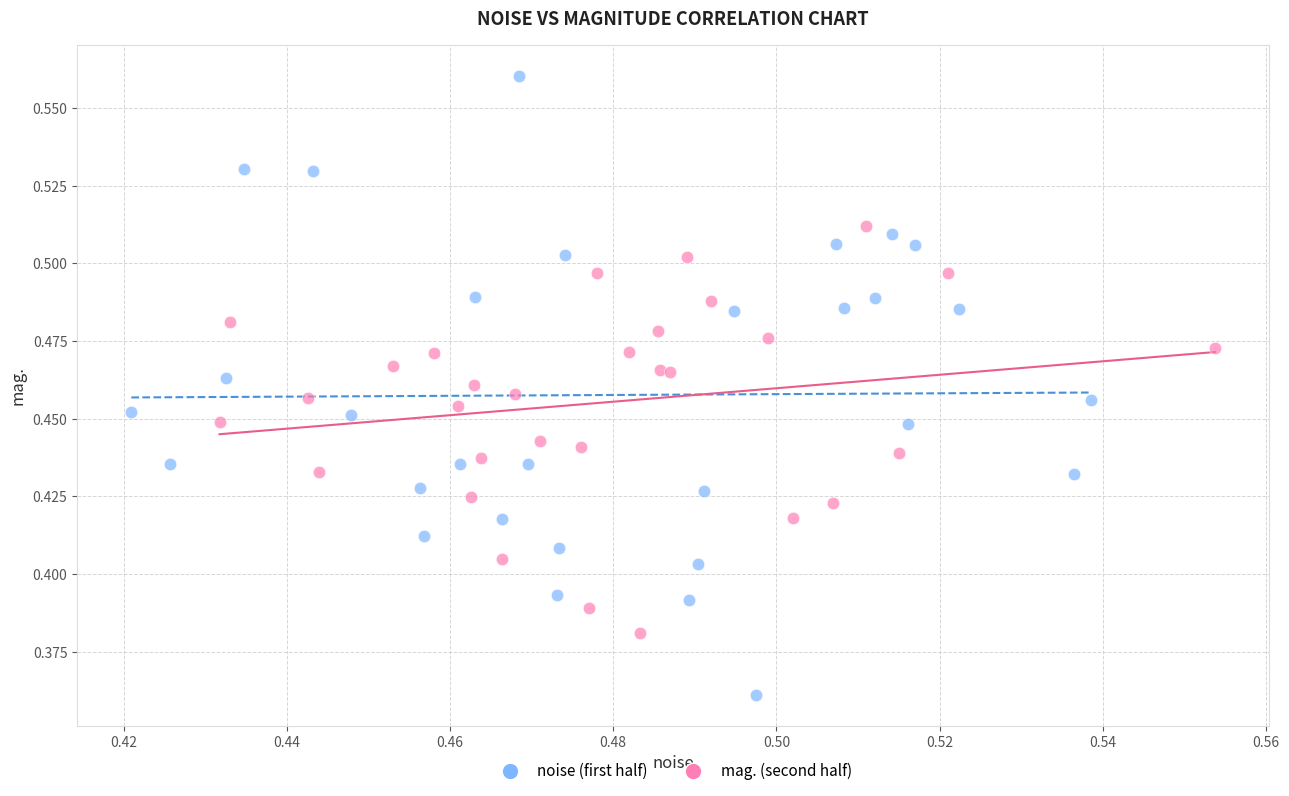

Which series reaches the minimum Y coordinate?

noise (first half)